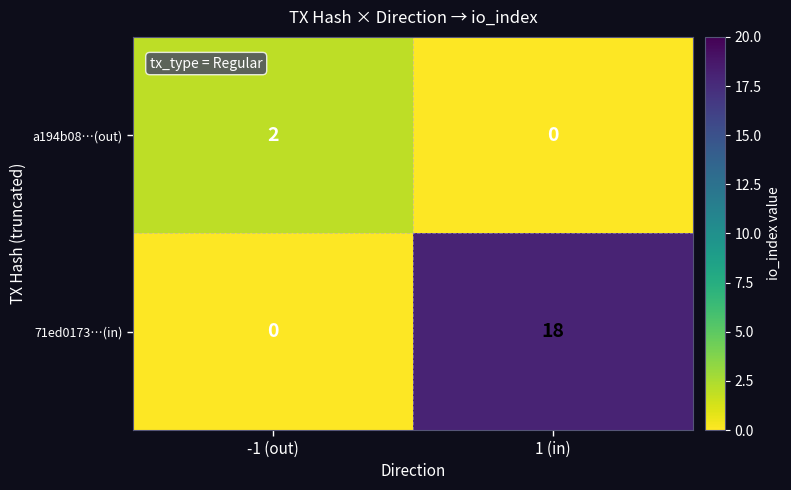

Rank the series at 1 (in) from highest to lowest value.

71ed0173…(in), a194b08…(out)